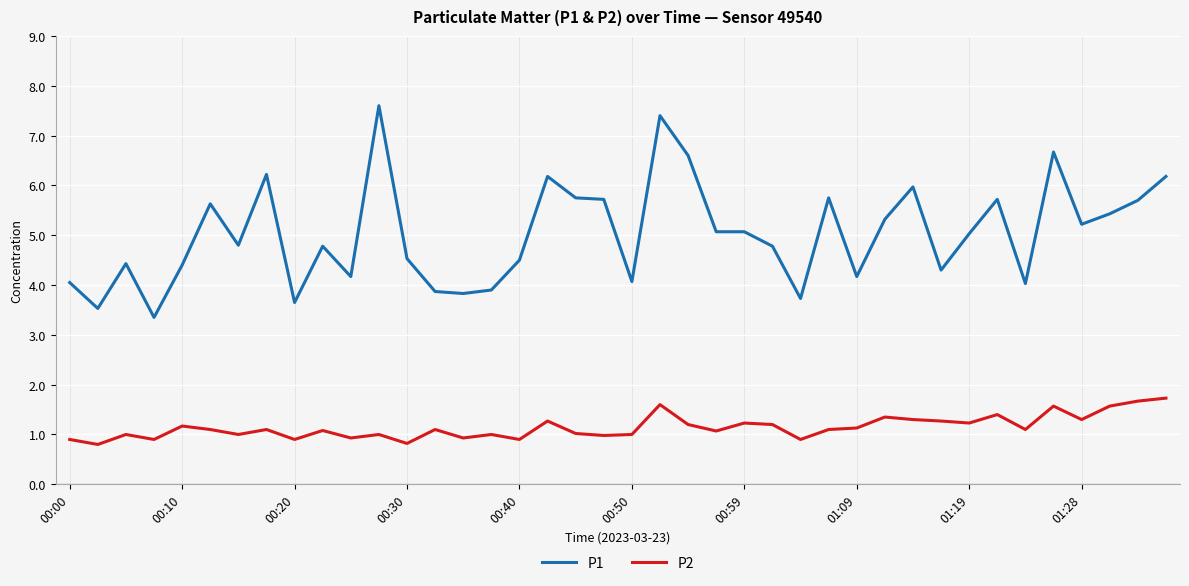

Rank the series by their maximum value, from lowest to highest.

P2, P1